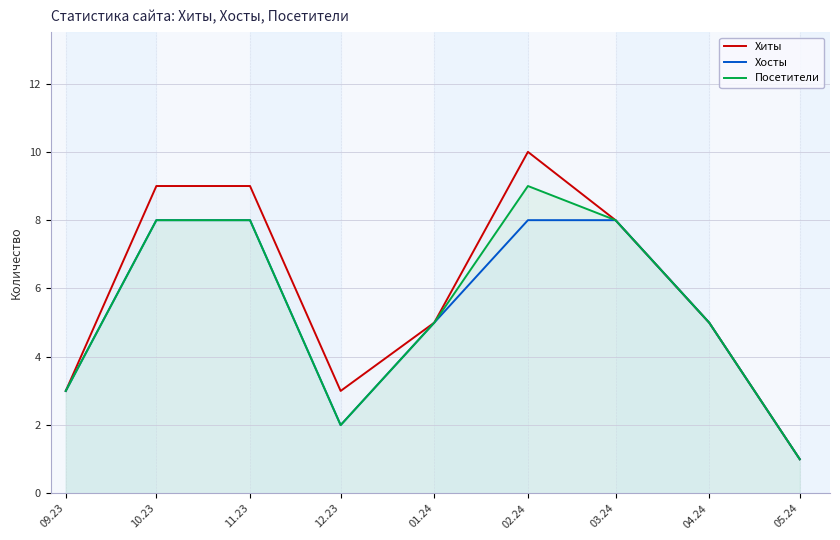

At which label is Хиты closest to 5?

01.24